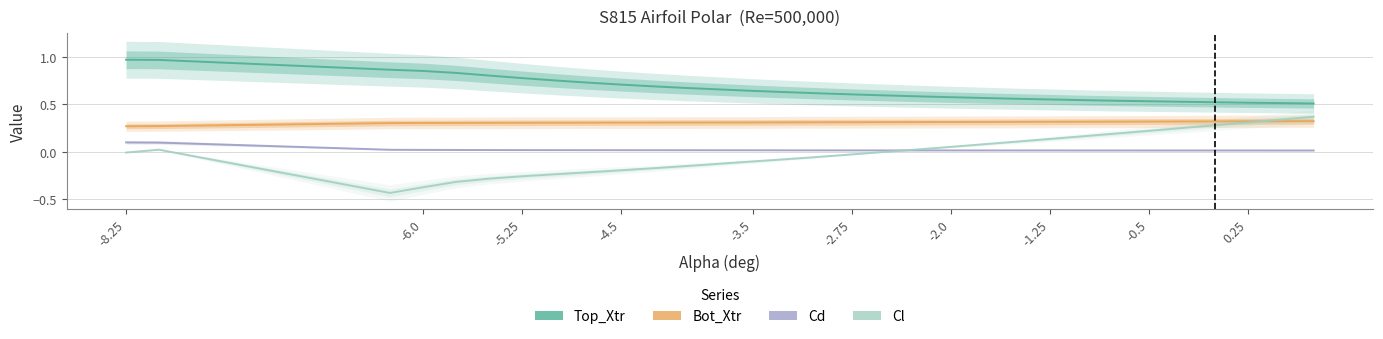

What is the total value across all series at 0.25?

1.2